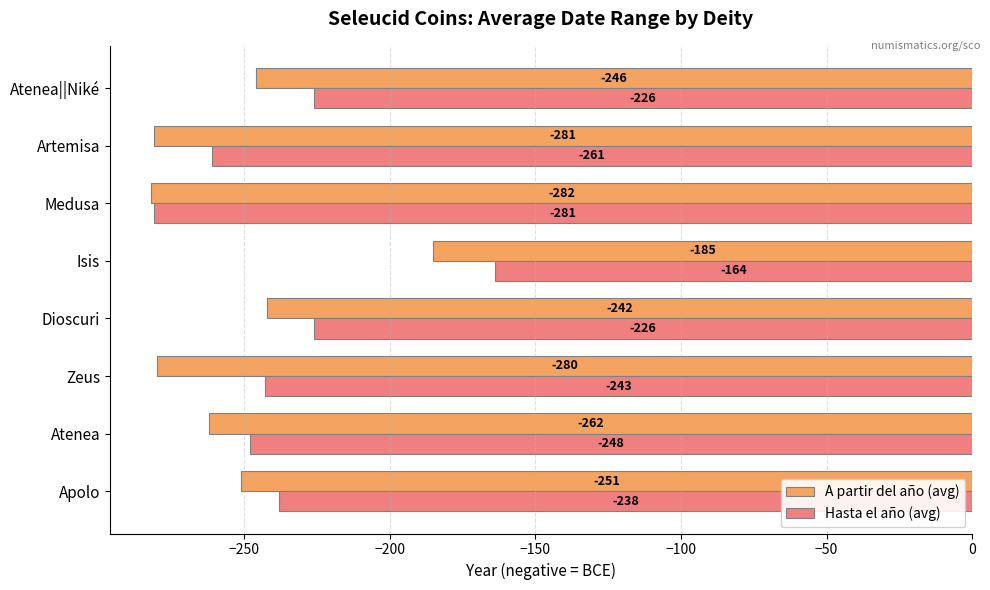

Where is A partir del año (avg) nearest to the value -233?

Dioscuri